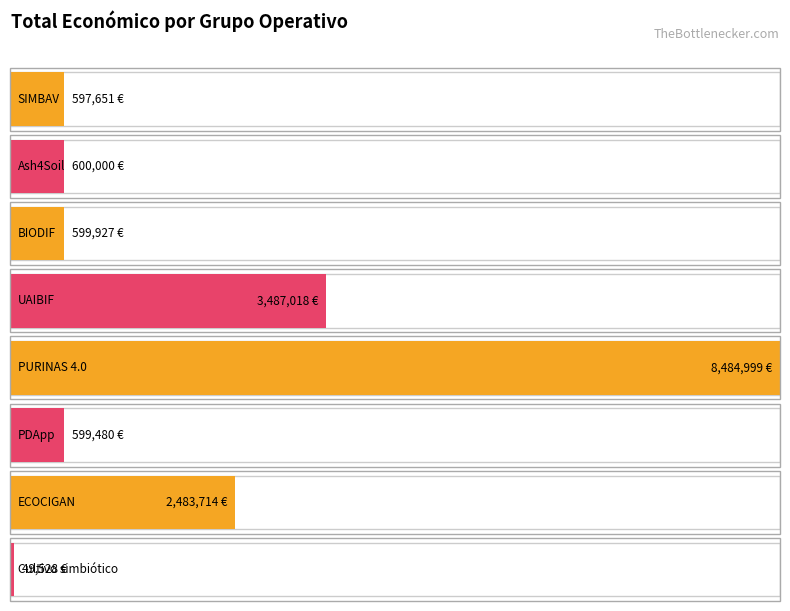

What is the sum of the values at Ash4Soil and ECOCIGAN?

3083714